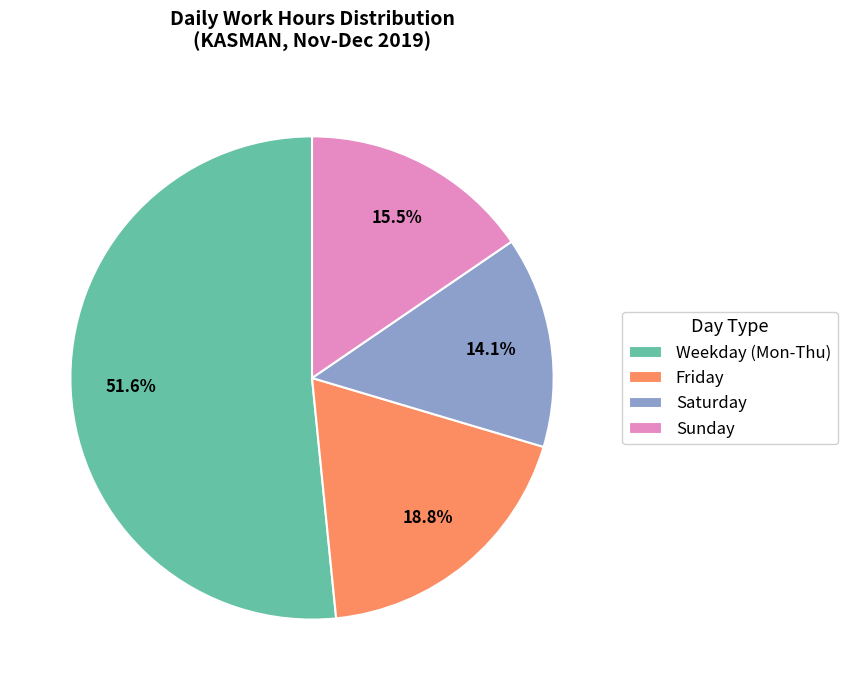

Do Weekday (Mon-Thu) and Saturday together represent more than half of the pie?

Yes